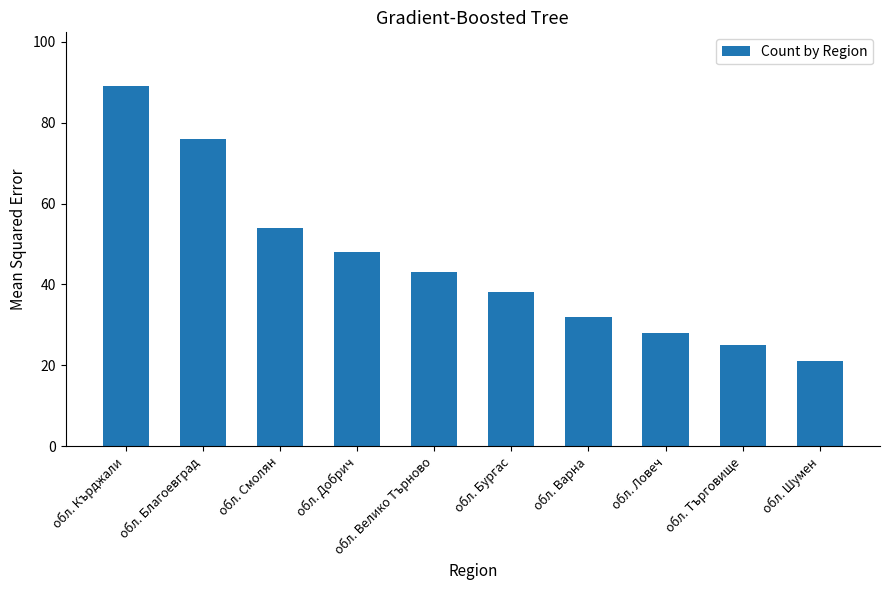

Count the number of data series in this chart.

1